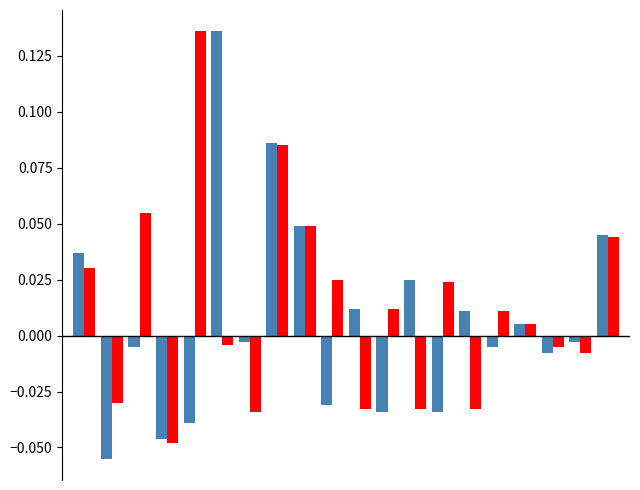

How many bars are there in total?

40